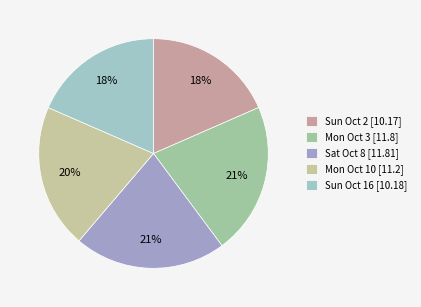

Is the sum of Sat Oct 8 and Mon Oct 3 greater than half?

No